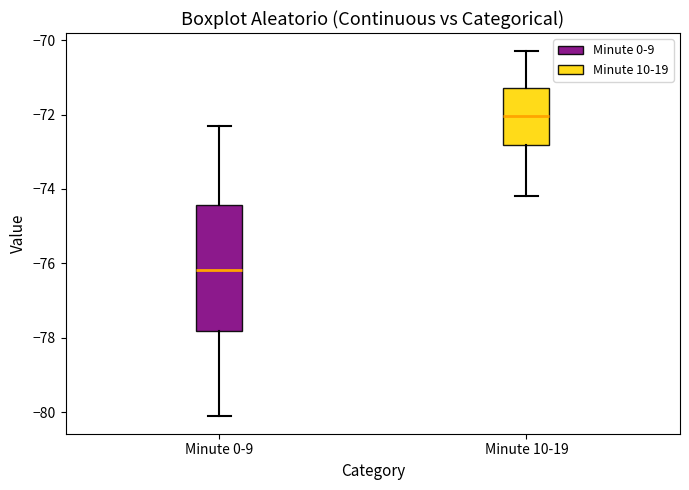

Reading left to right, read every box against the y-axis: the position of its median line, the range the box covers, and the ends of its whiskers. The values are not printed on the chart, so give them approximately, as read against the axis.

Minute 0-9: median -76.2, box -77.8 to -74.4, whiskers -80.0 to -72.4
Minute 10-19: median -72.0, box -72.8 to -71.2, whiskers -74.2 to -70.2